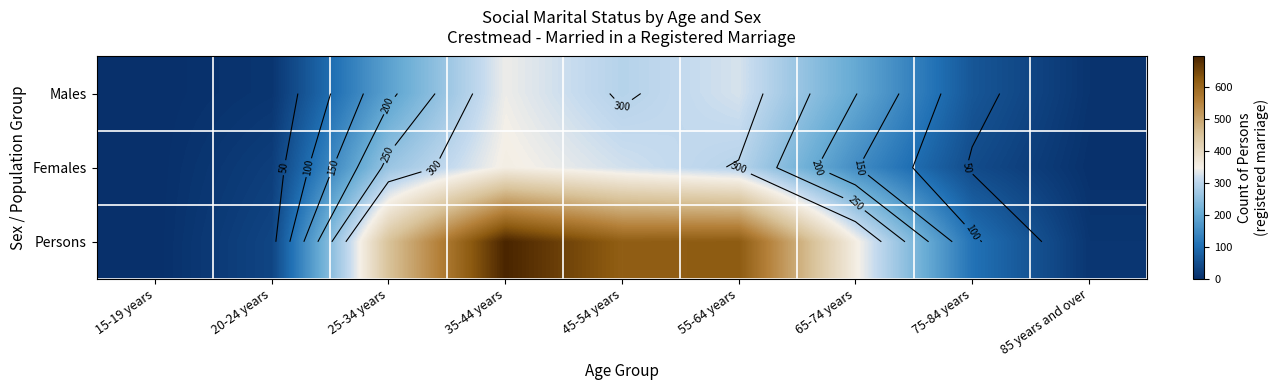

What is the approximate value of Females at 55-64 years?

297